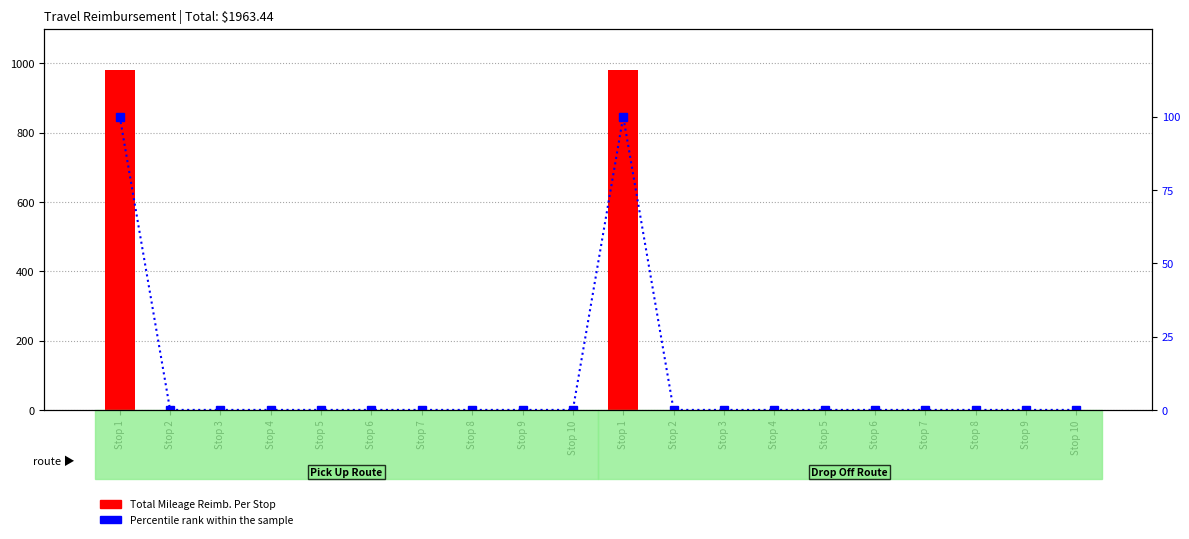

Rank the series by their maximum value, from highest to lowest.

Total Mileage Reimb. Per Stop, Percentile rank within the sample